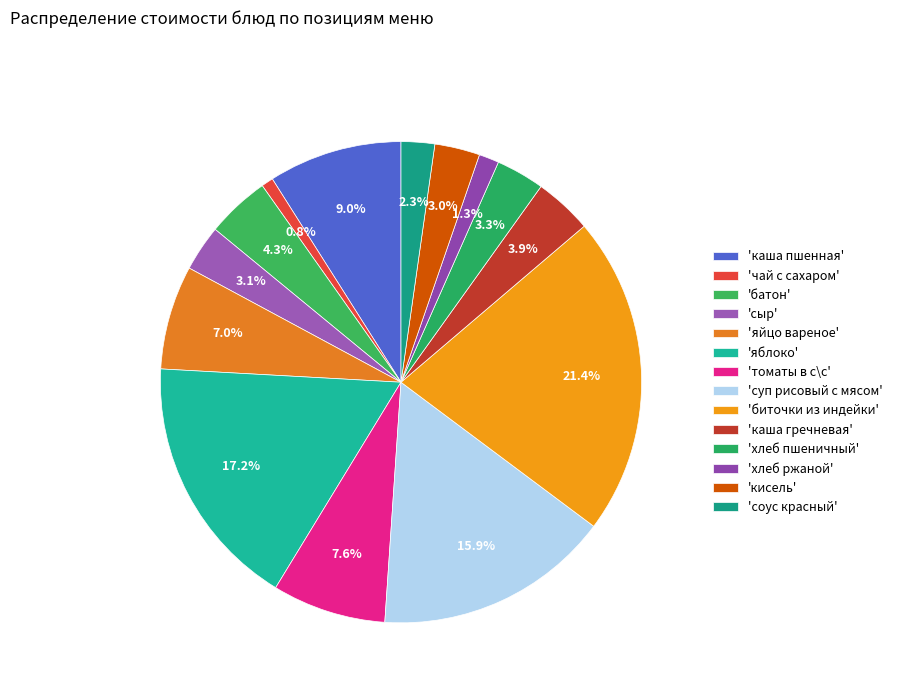

What is the smallest slice in the pie chart?

чай с сахаром